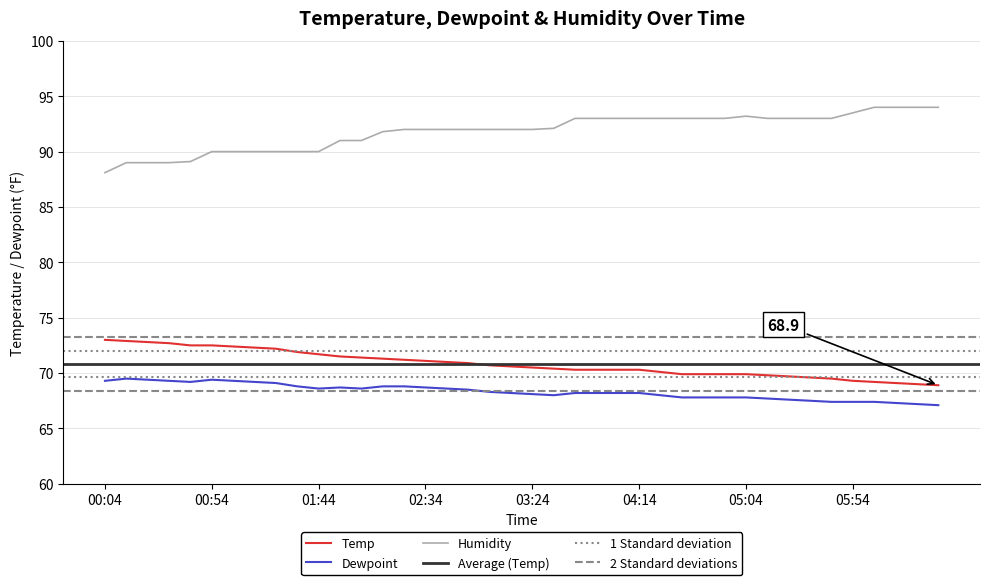

Between 01:44 and 03:04, which is larger?

01:44